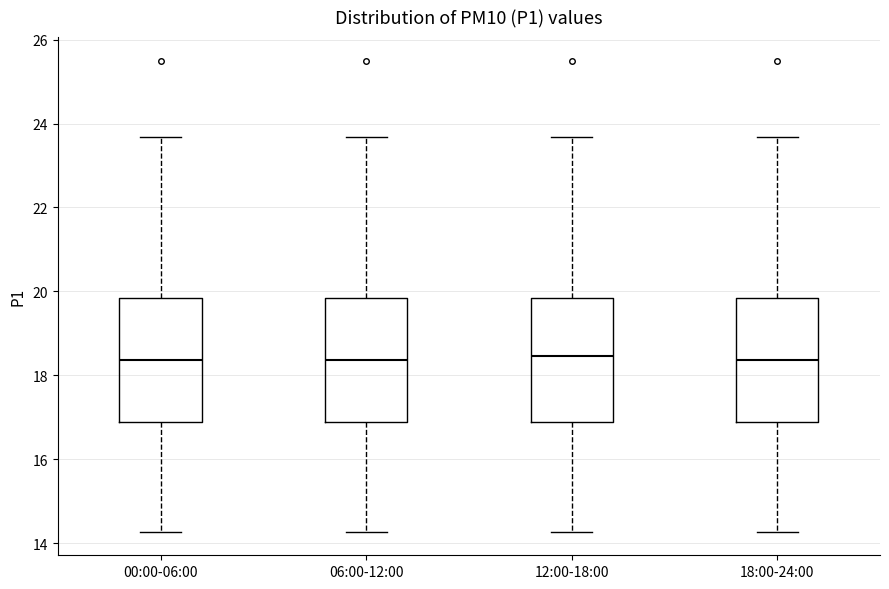

Reading left to right, transcribe this box plot: for each box, give where its median line is, the range the box spans, and where its two whiskers end, as read against the y-axis. The values are not printed on the chart, so give them approximately, as read against the axis.

00:00-06:00: median 18.4, box 16.8 to 19.8, whiskers 14.2 to 23.6
06:00-12:00: median 18.4, box 16.8 to 19.8, whiskers 14.2 to 23.6
12:00-18:00: median 18.4, box 16.8 to 19.8, whiskers 14.2 to 23.6
18:00-24:00: median 18.4, box 16.8 to 19.8, whiskers 14.2 to 23.6